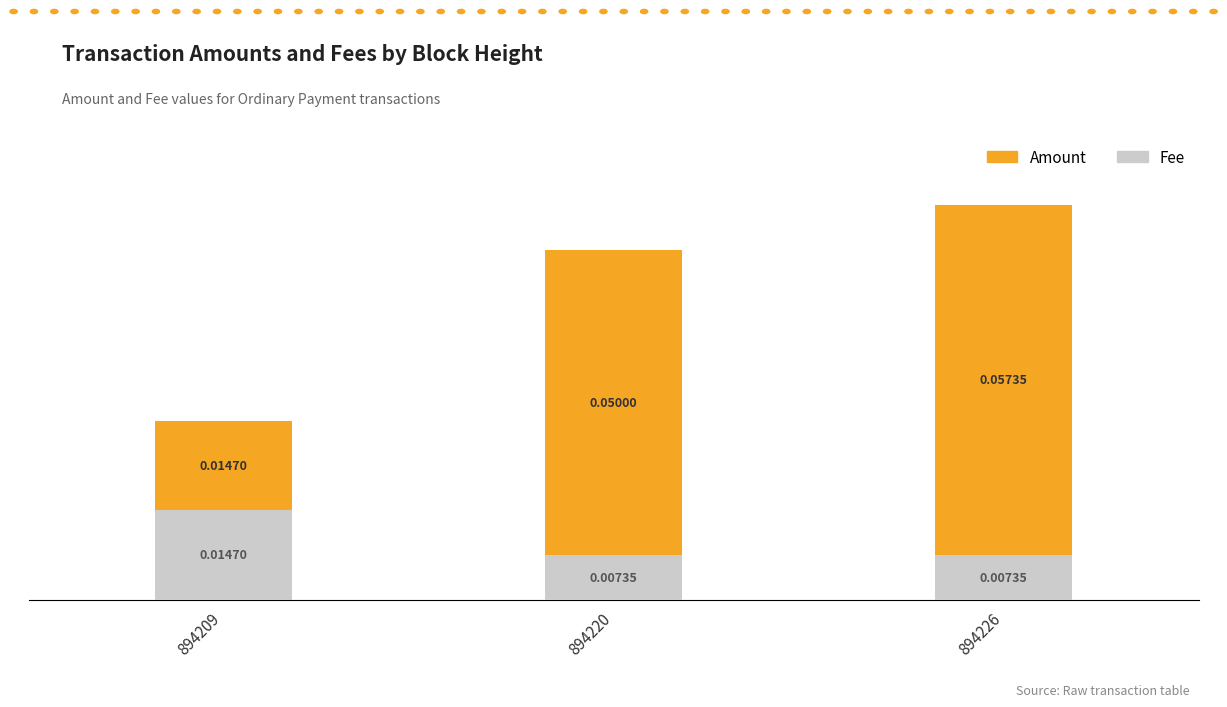

How many categories are shown in the chart?

3